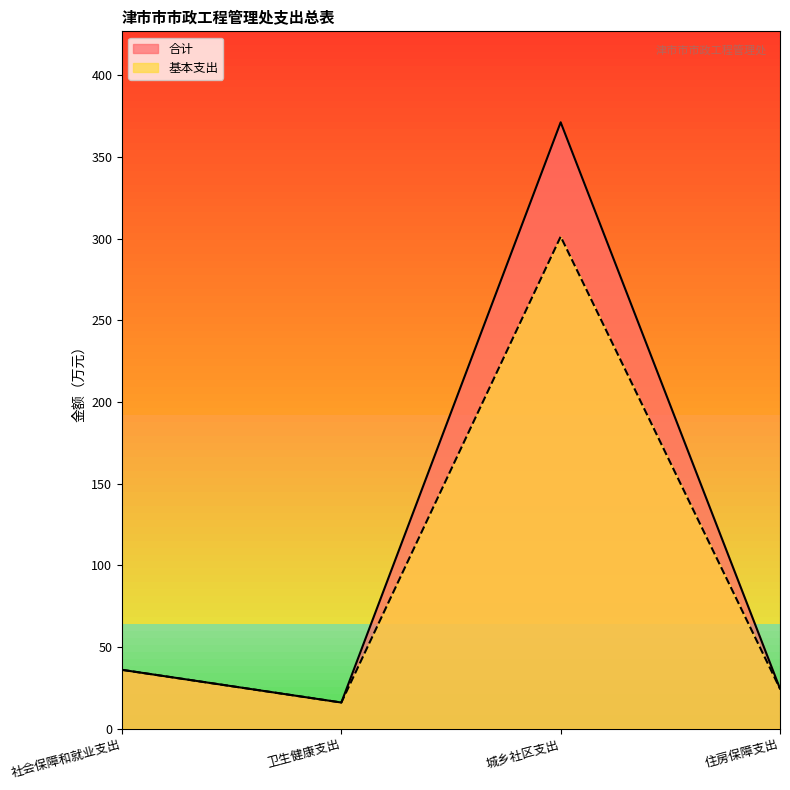

True or false: 合计 and 基本支出 cross at least once.

False